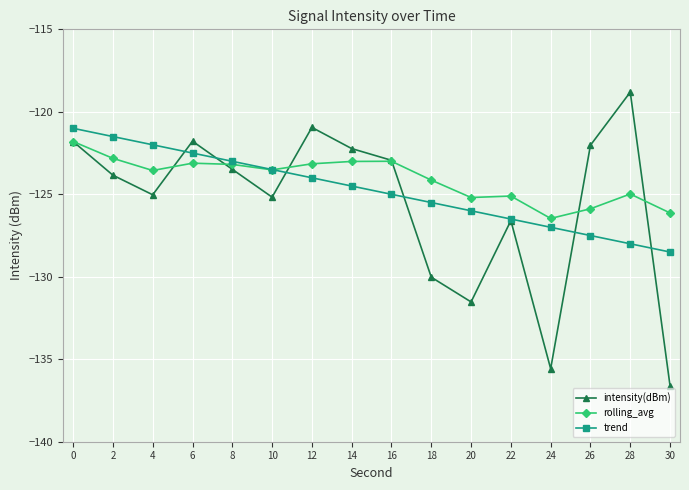

Rank the series by their maximum value, from lowest to highest.

rolling_avg, trend, intensity(dBm)